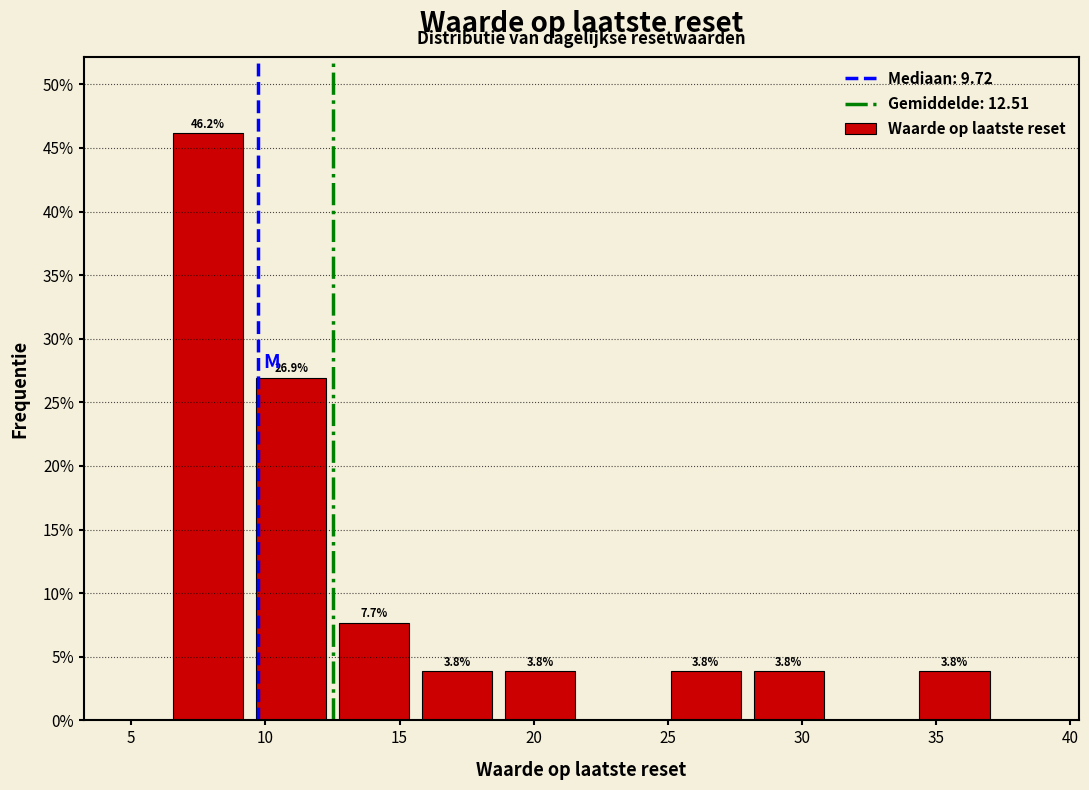

Over which range of the x-axis is the bar tallest?

6.5 to 9.5